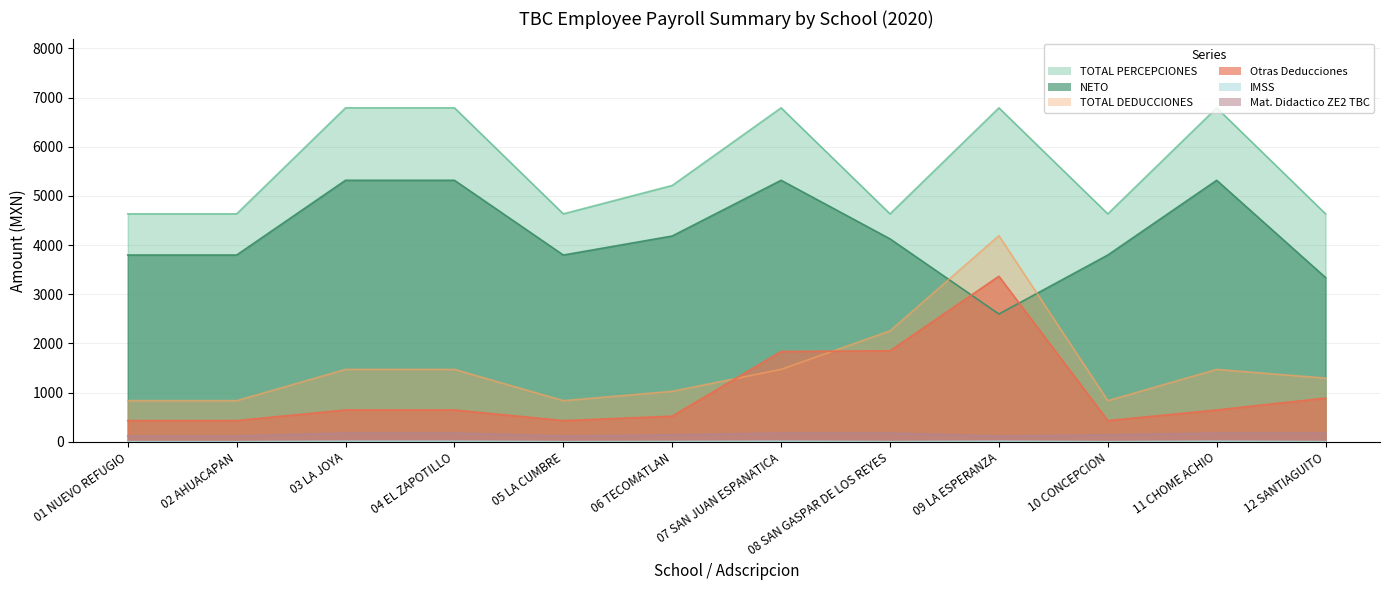

Does the chart display data point markers on the line(s)?

No